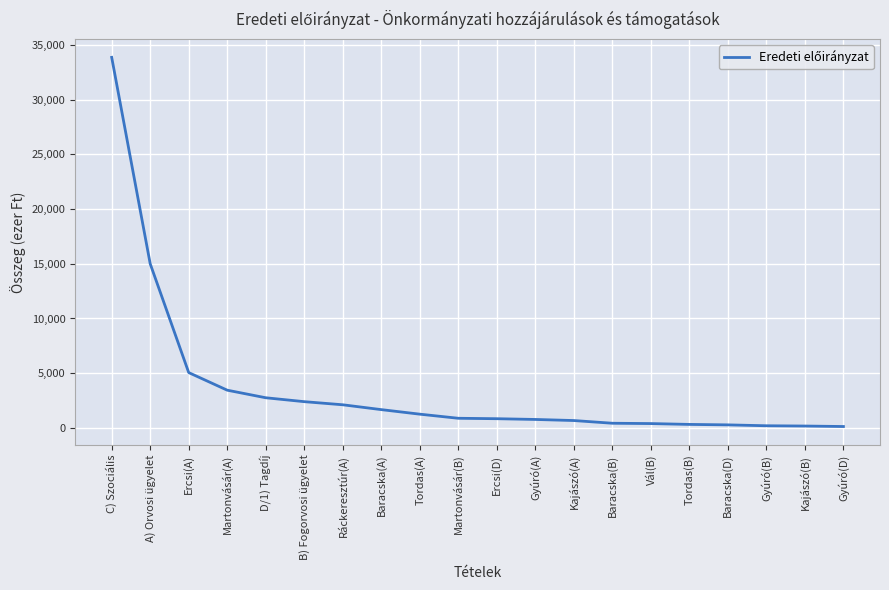

What position from the right is Ráckeresztúr(A)?

14